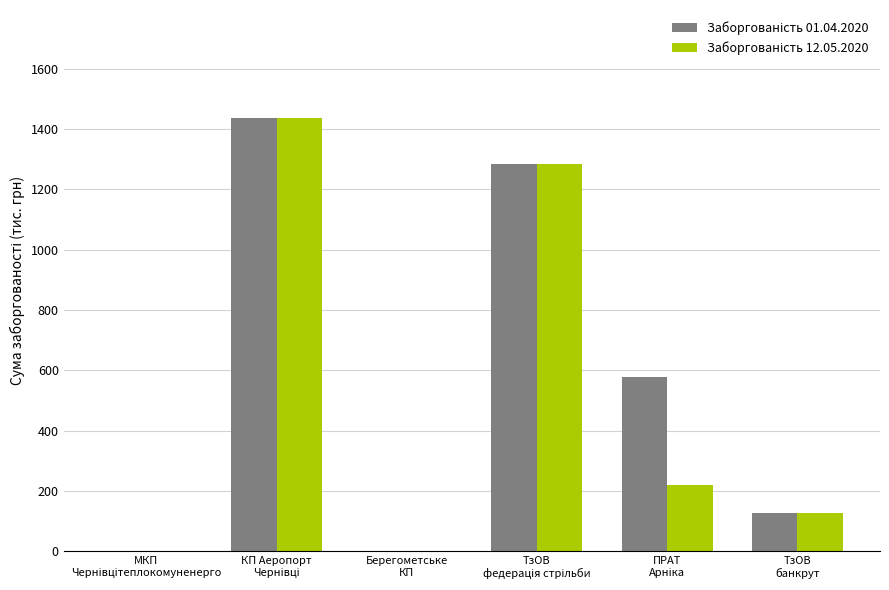

What is the greatest value displayed?

1435.6